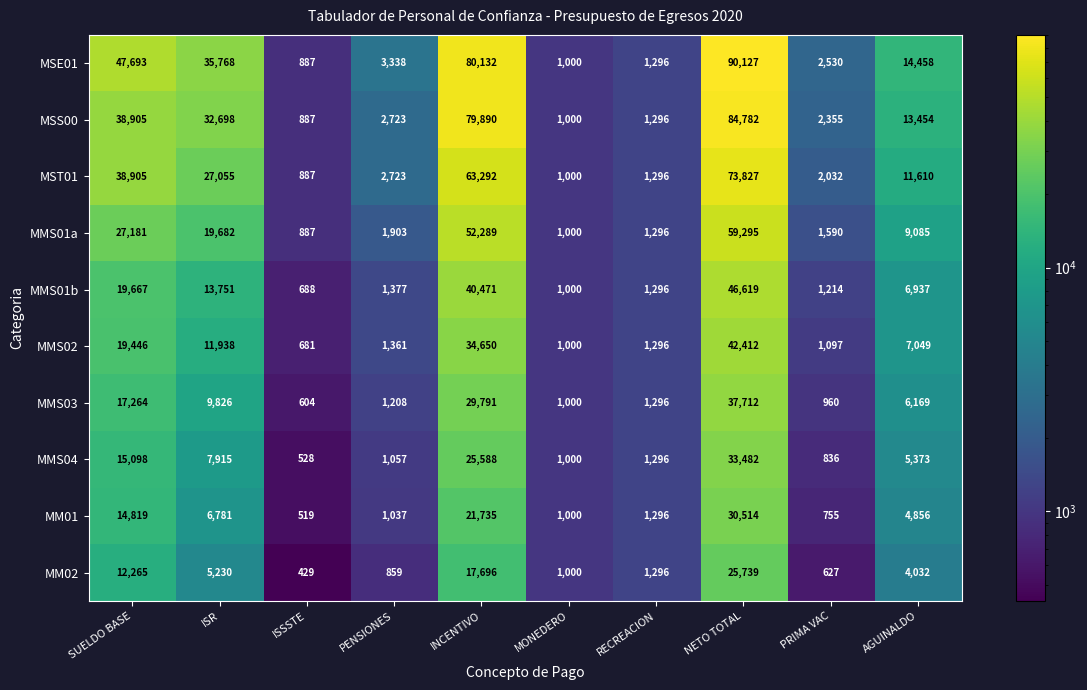

What is the approximate value of MSE01 at SUELDO BASE?

47693